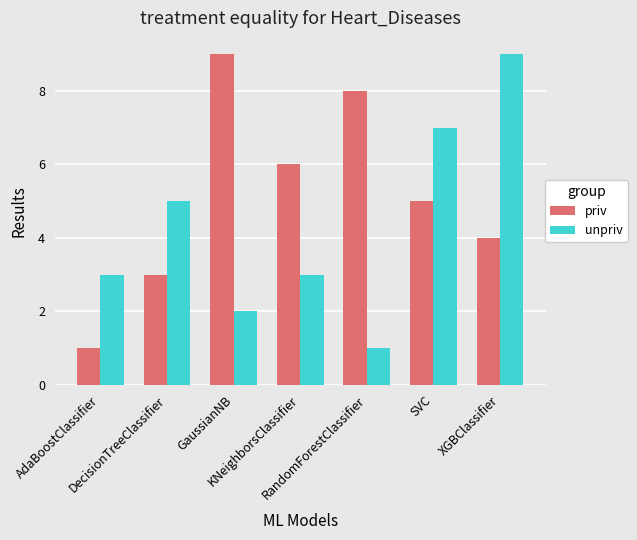

Which category has the lowest value in the unpriv series?

RandomForestClassifier